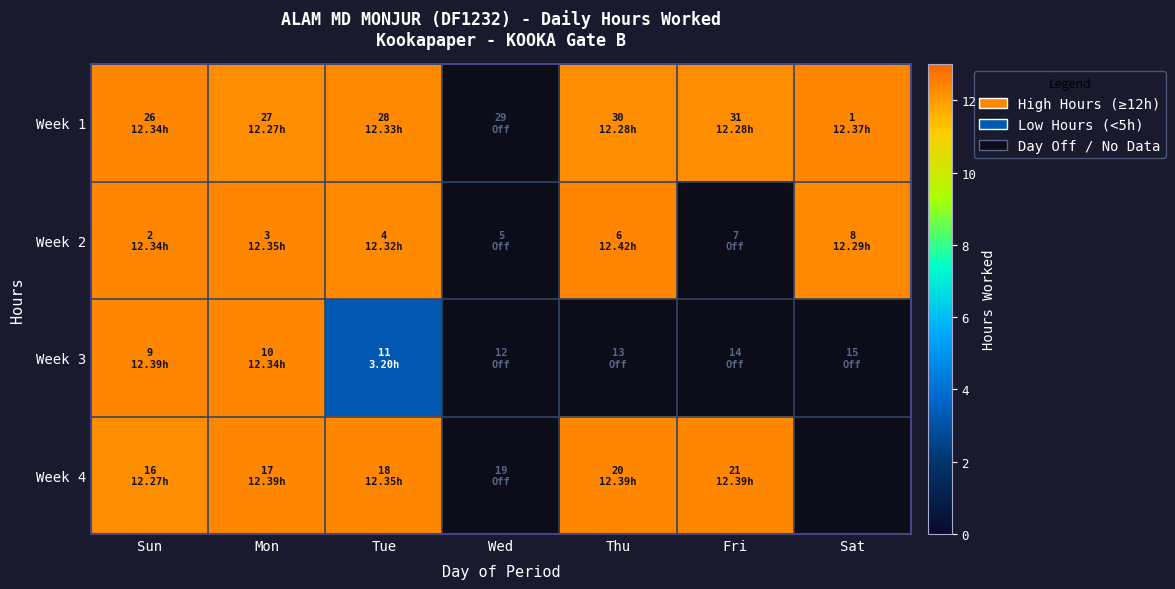

At how many categories does at least one series exceed 4?

6